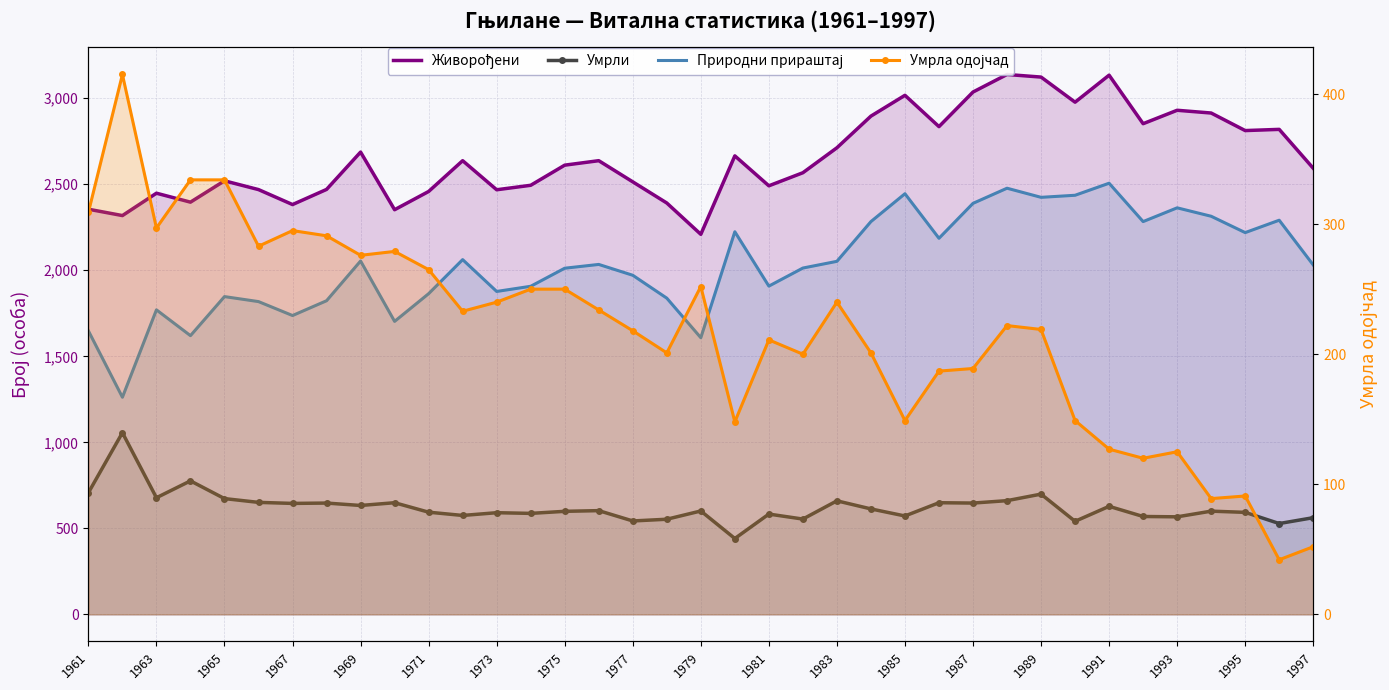

How many data points in Природни прираштај are above 2031?

18